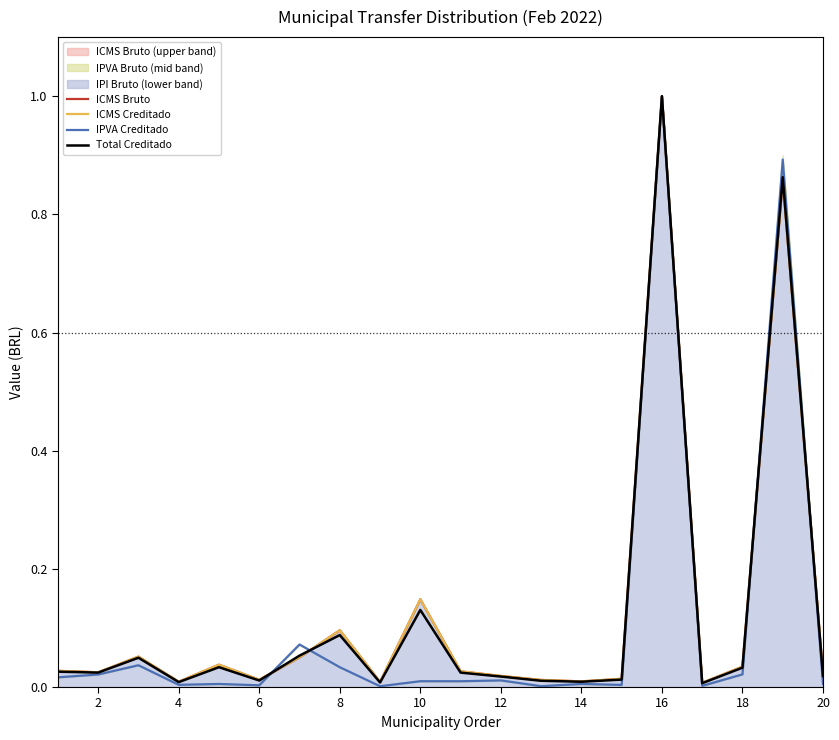

At which label does Total Creditado reach its peak?

16